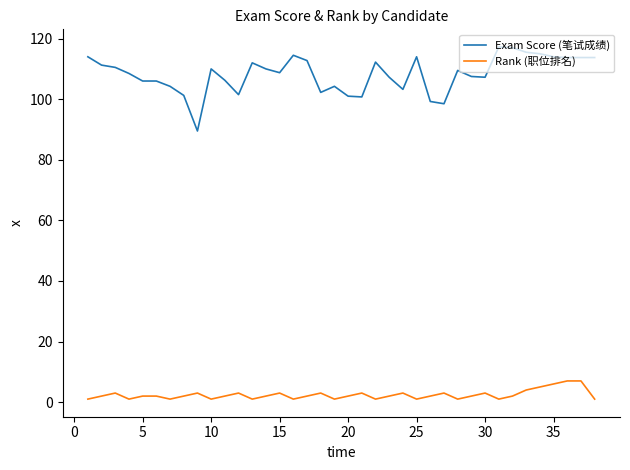

How many lines are shown in the chart?

2